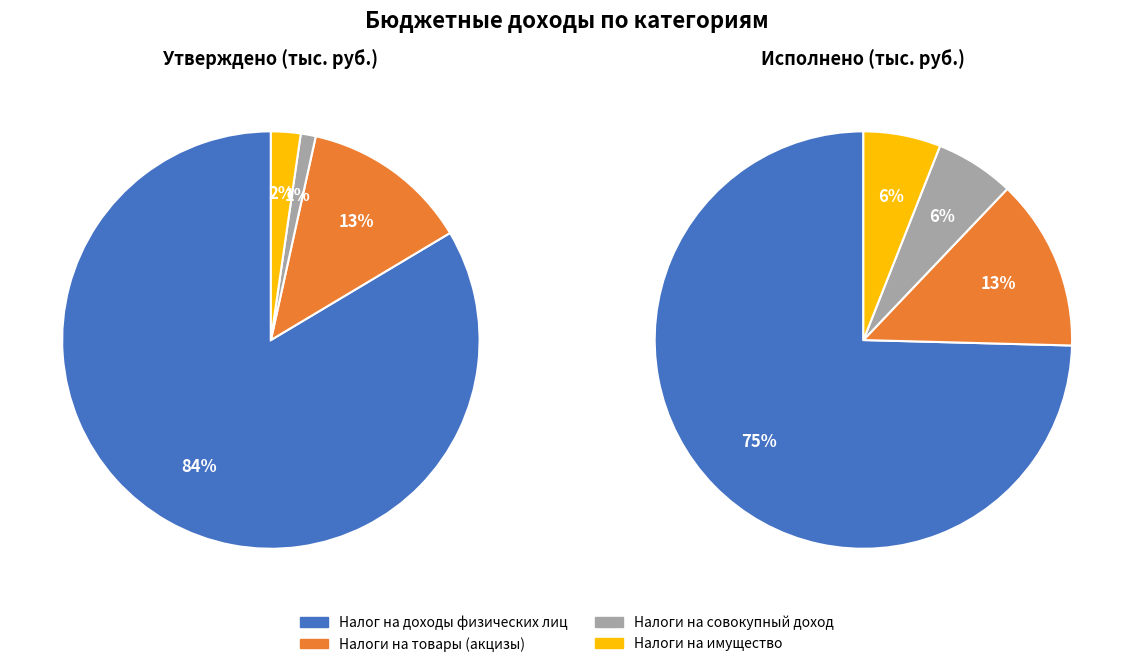

Do Налоги на товары (акцизы) and Налог на доходы физических лиц together represent more than half of the pie?

Yes